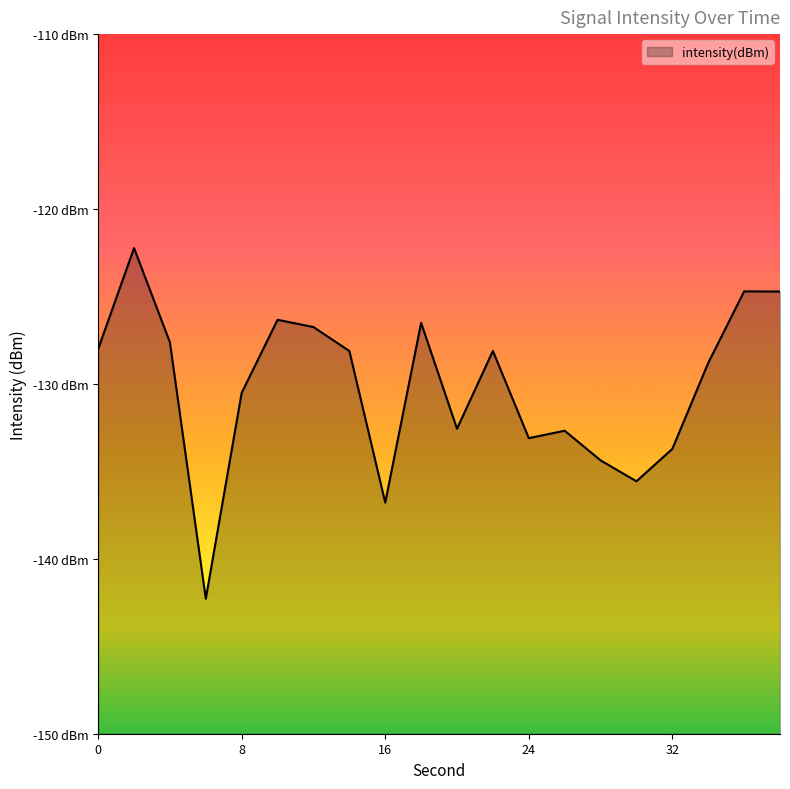

Does the chart have visible grid lines?

No